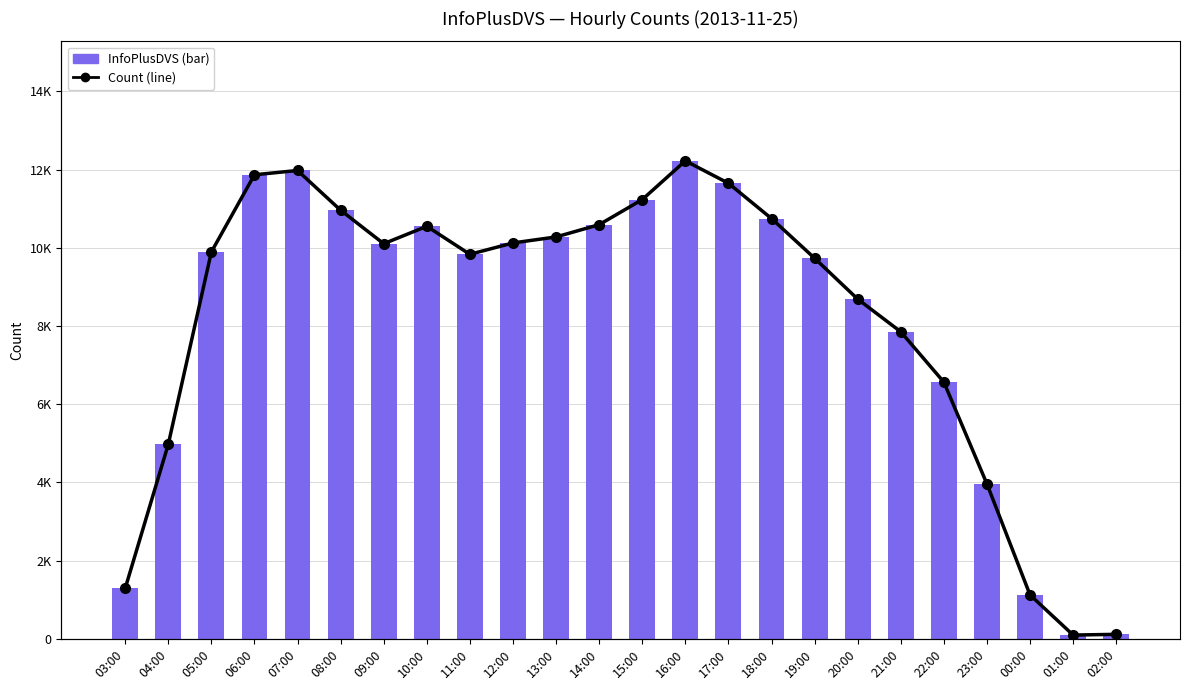

At which category is the sum across all series the highest?

16:00